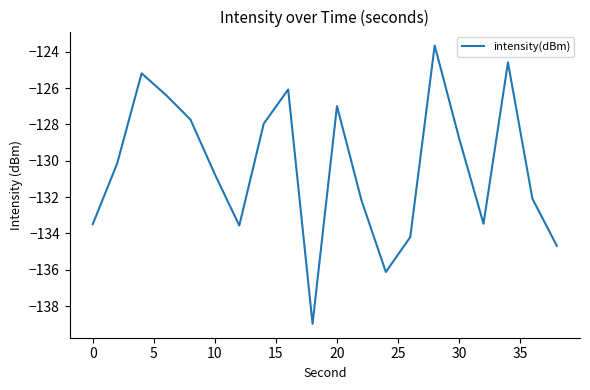

What is the maximum value shown in the chart?

-123.7